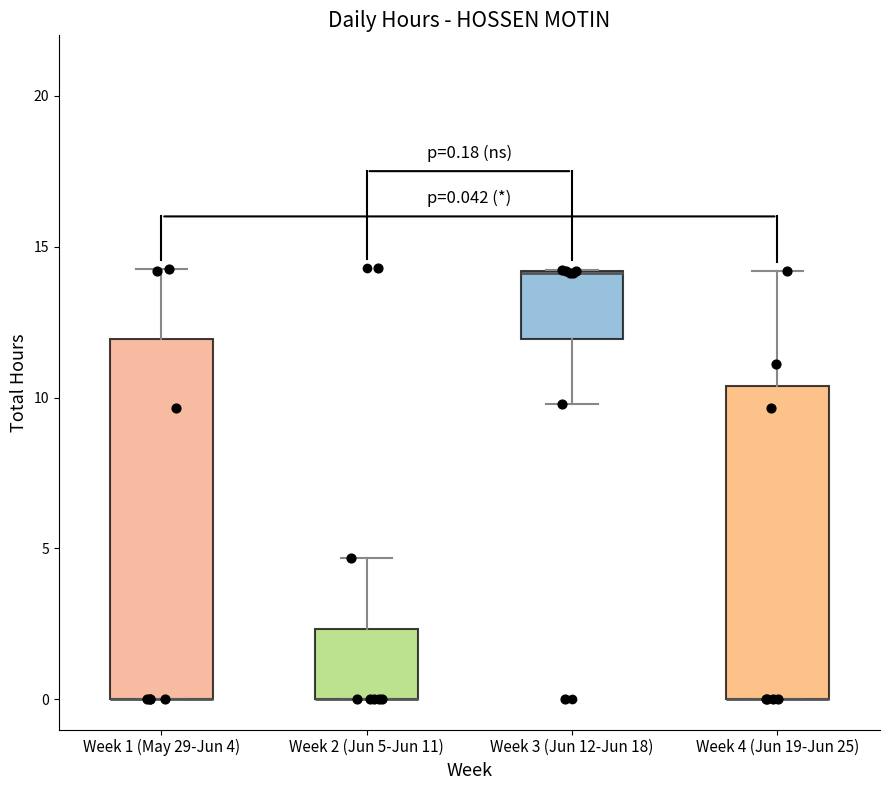

Comparing the boxes themselves (not the whiskers), which one is the tallest?

Week 1 (May 29-Jun 4)